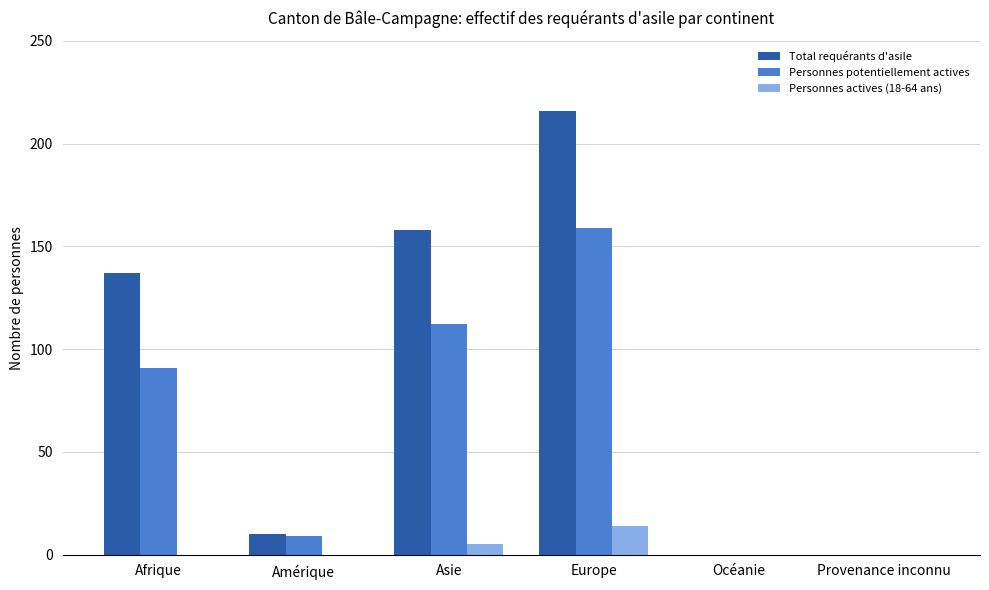

What is the sum of the Total requérants d'asile values at Asie and Afrique?

295